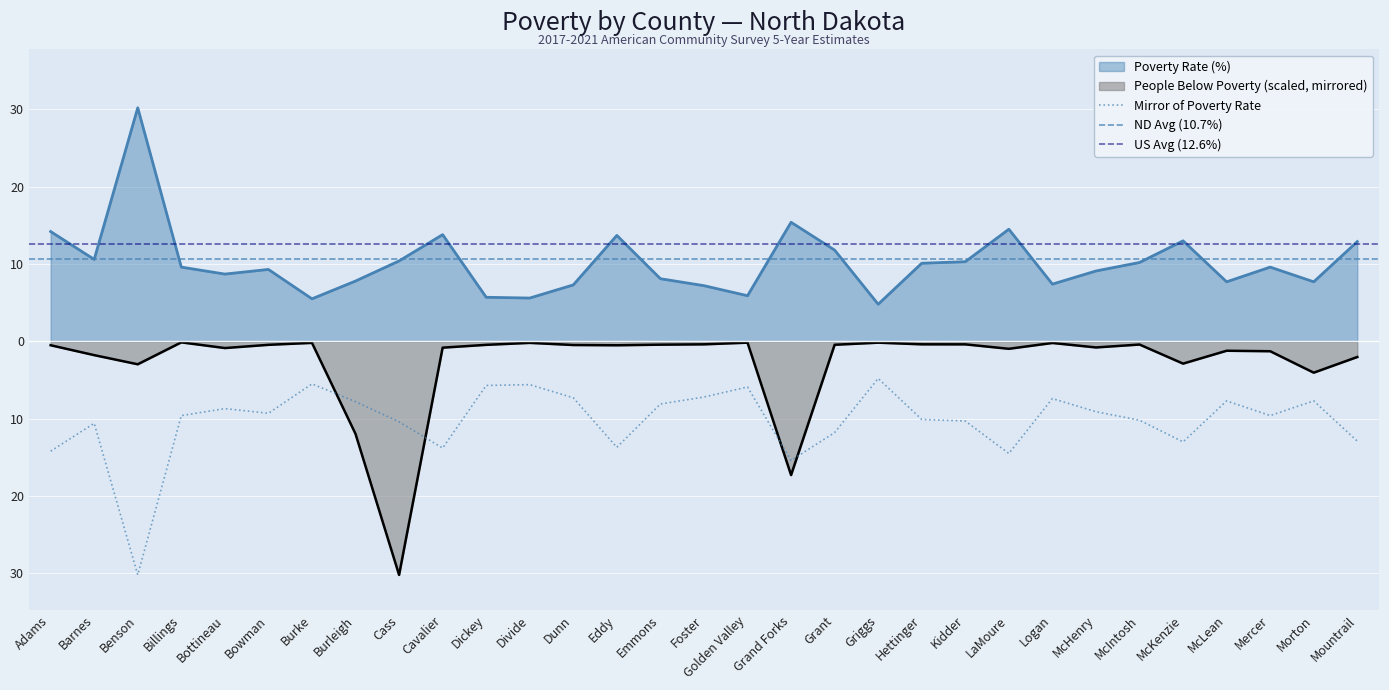

What is the sum of the People Below Poverty values at Logan and Morton?

-4.3